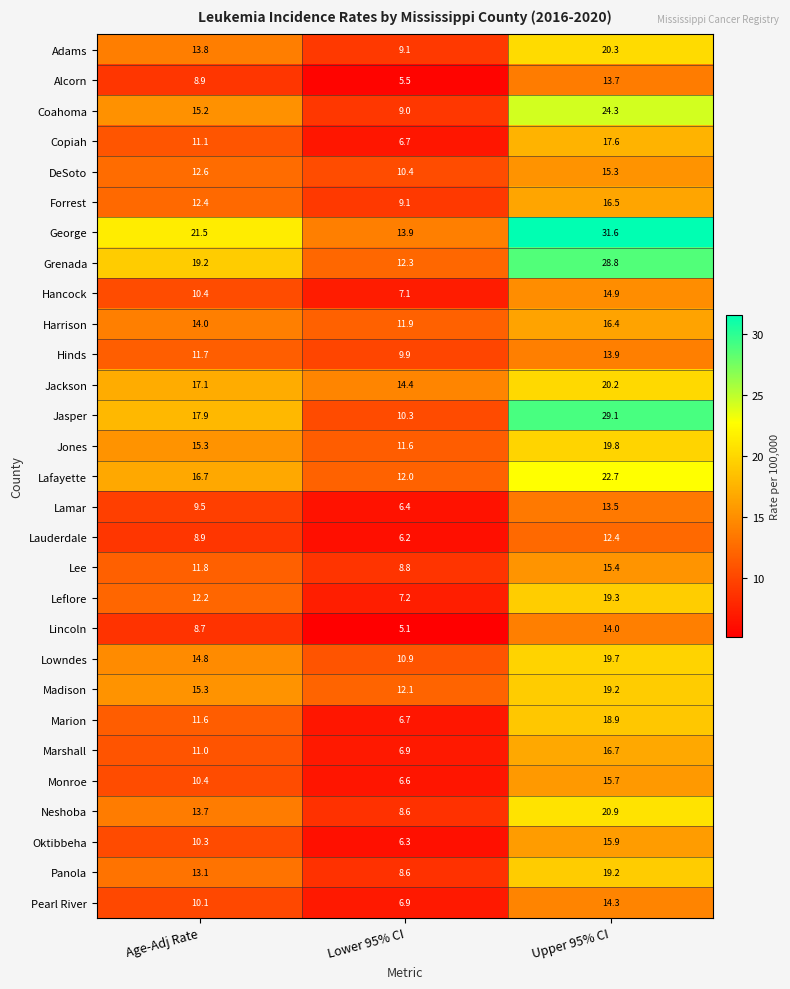

What is the total value across all series at Upper 95% CI?

540.2